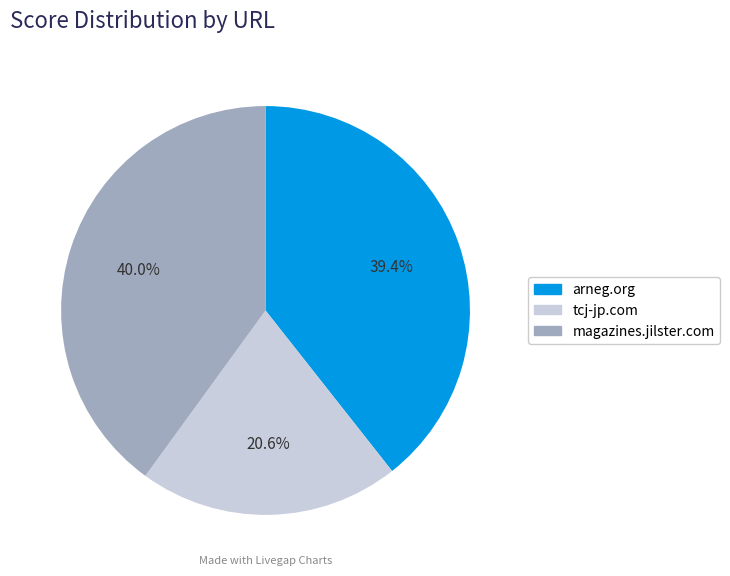

What is the largest slice in the pie chart?

magazines.jilster.com